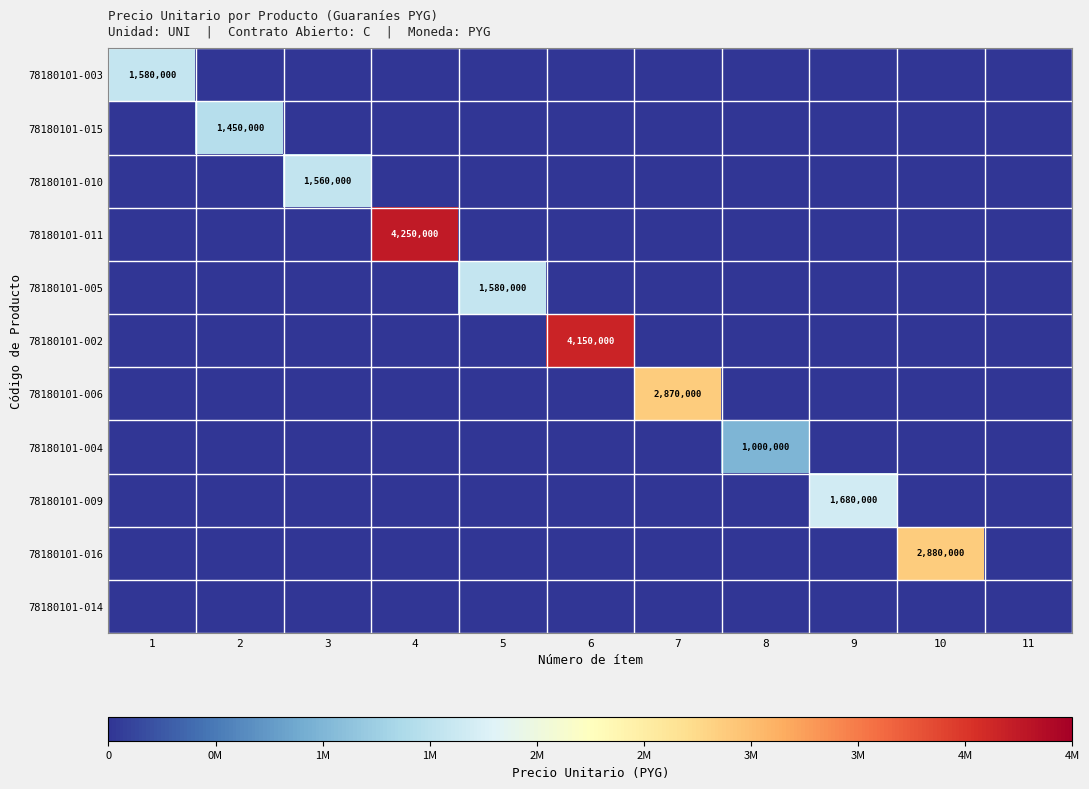

Is it true that 78180101-002 equals 4150000 at 6?

True